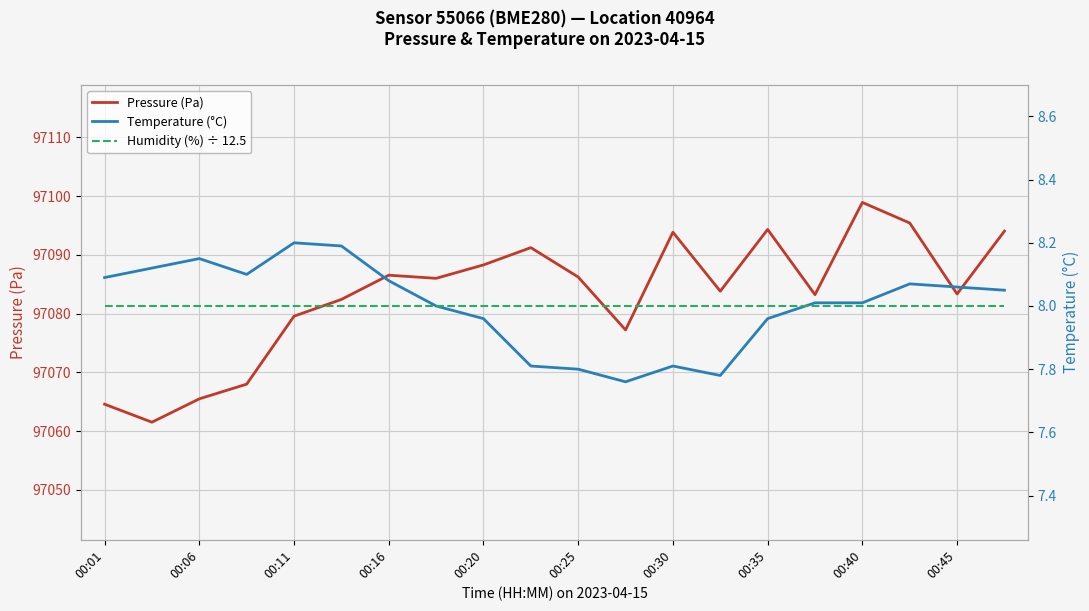

How many distinct data groups are displayed?

3